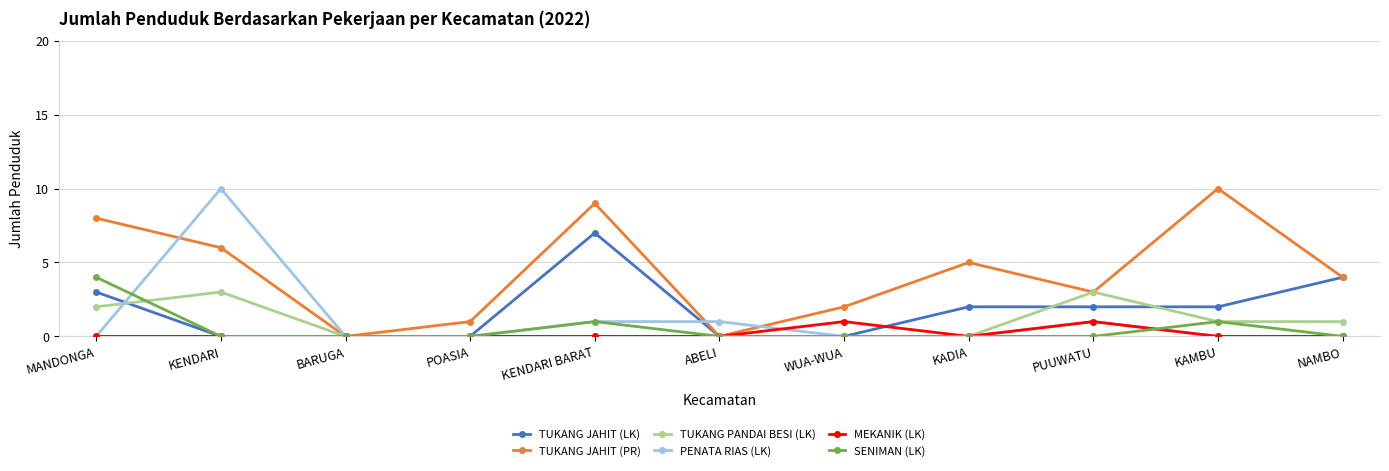

At which label does SENIMAN (LK) reach its peak?

MANDONGA